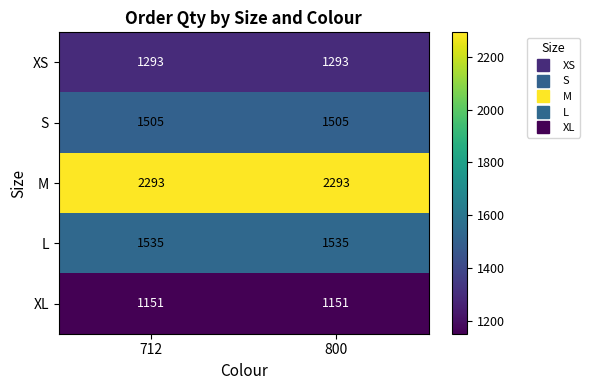

What is the maximum value for XL?

1151